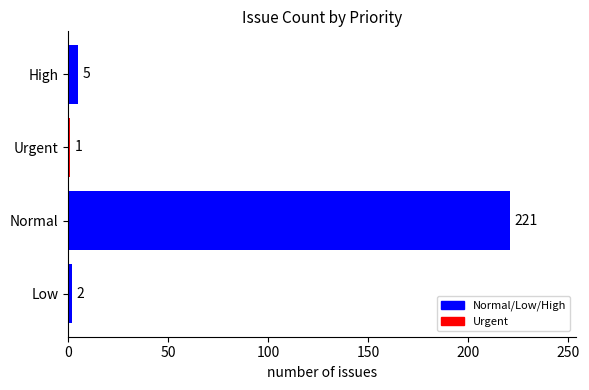

What is the label of the 4th bar from the left?

High